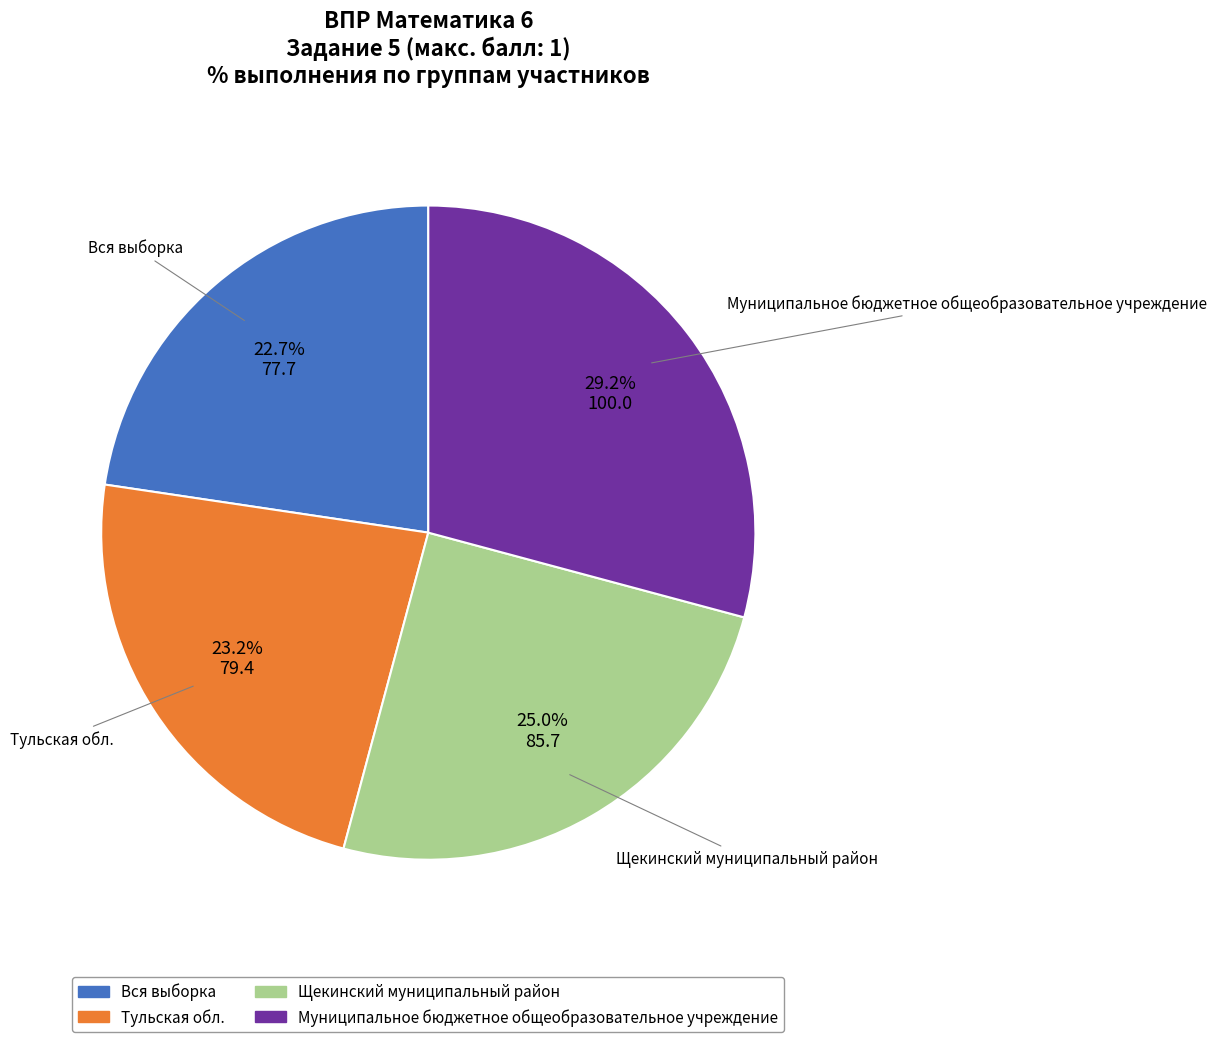

Which has a higher value, Тульская обл. or Муниципальное бюджетное общеобразовательное учреждение?

Муниципальное бюджетное общеобразовательное учреждение